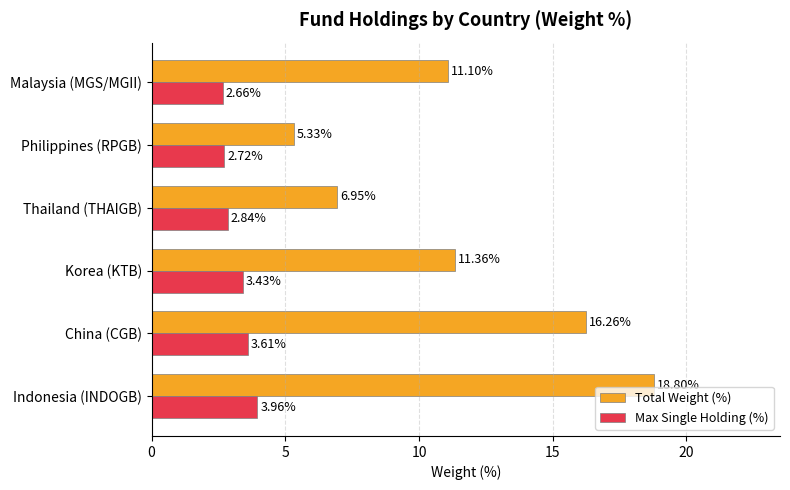

What is the maximum value shown in the chart?

18.8